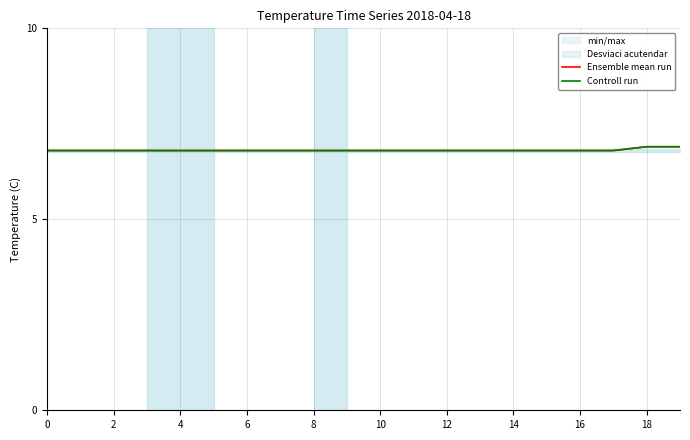

Rank the series at 4 from lowest to highest value.

Ensemble mean run, Controll run